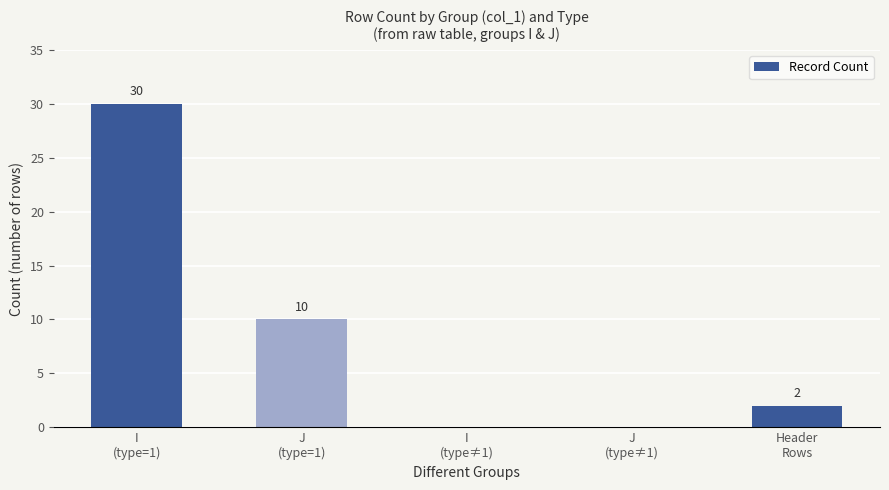

What is the sum of all values?

42